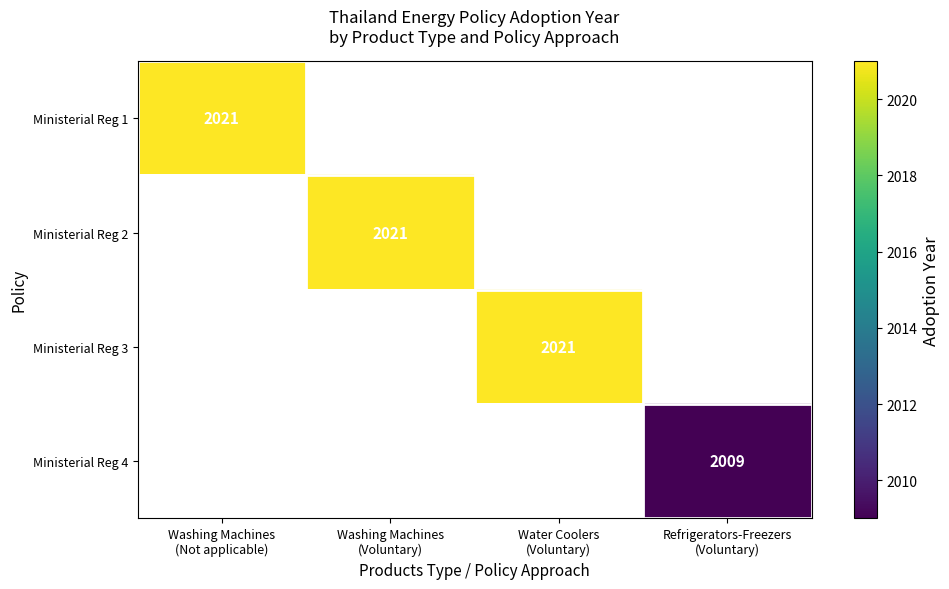

Is it true that Ministerial Reg 2 equals 2021.0 at Washing Machines (Voluntary)?

True